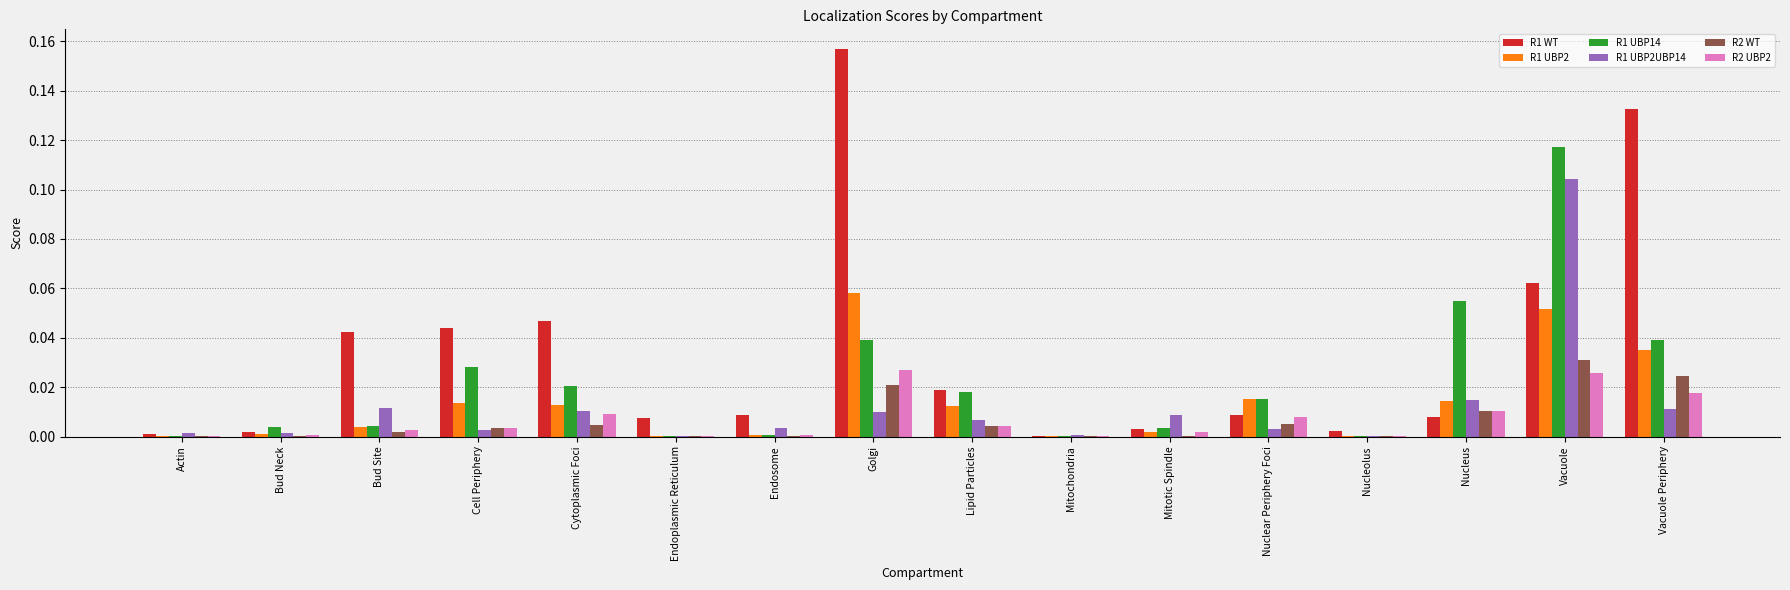

What is the sum of all R1 UBP14 values?

0.3